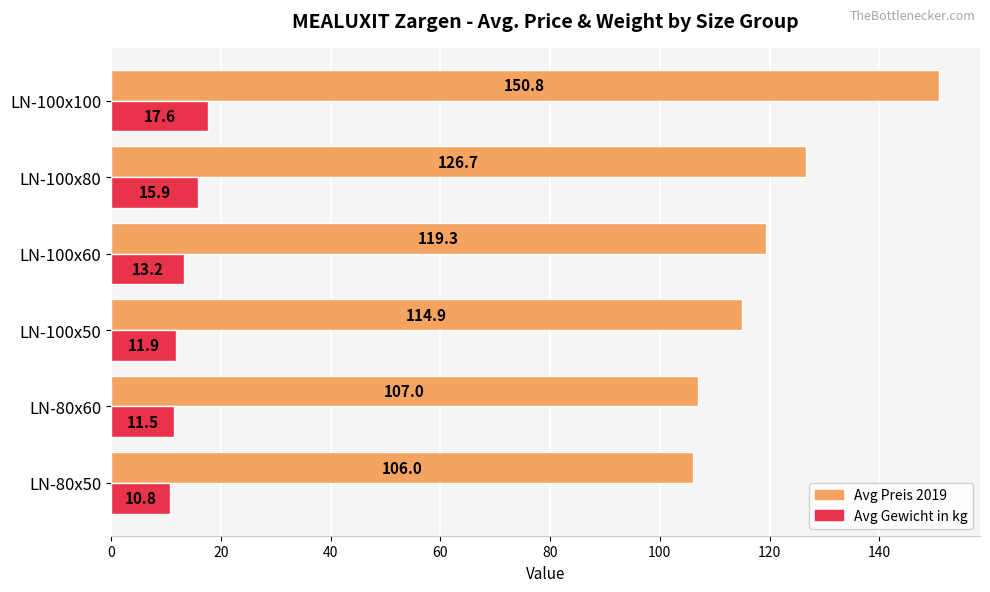

Which series has the widest spread of values?

Avg Preis 2019